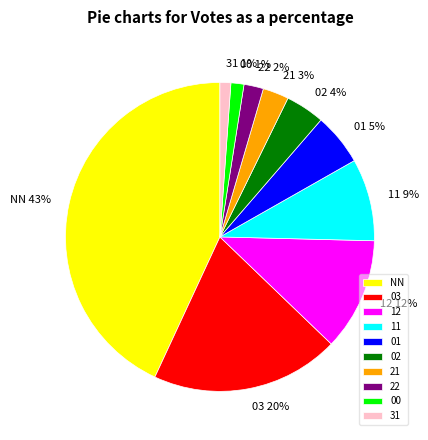

Is it true that 03 is 20% of the pie?

True